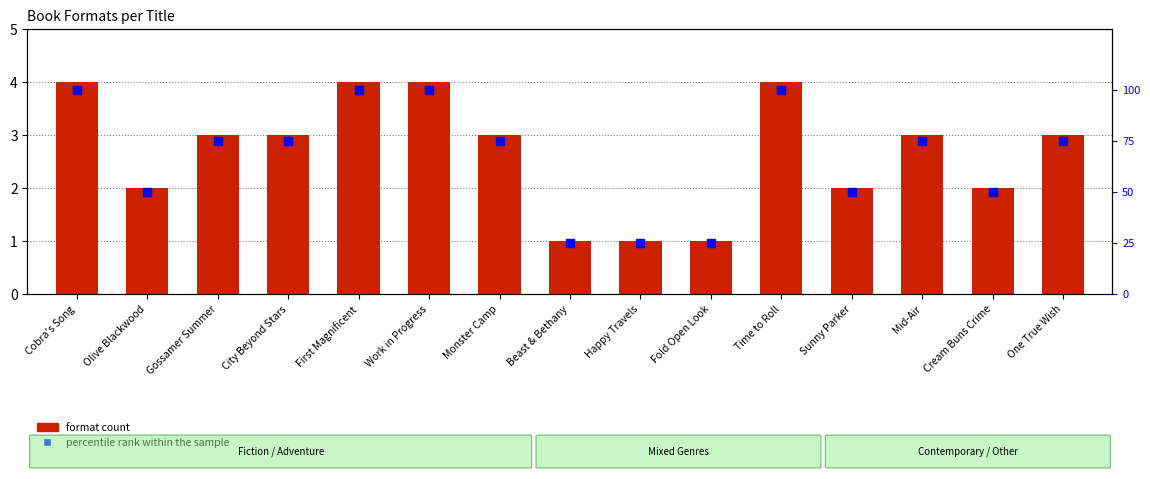

What is the total value across all series at Cobra's Song?

104